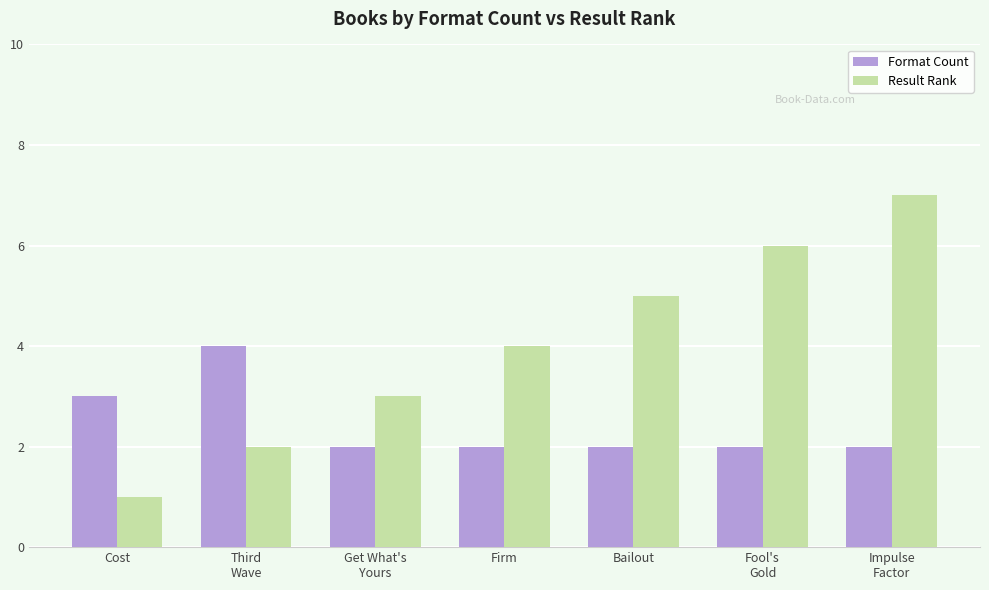

What is the average value of the Format Count series?

2